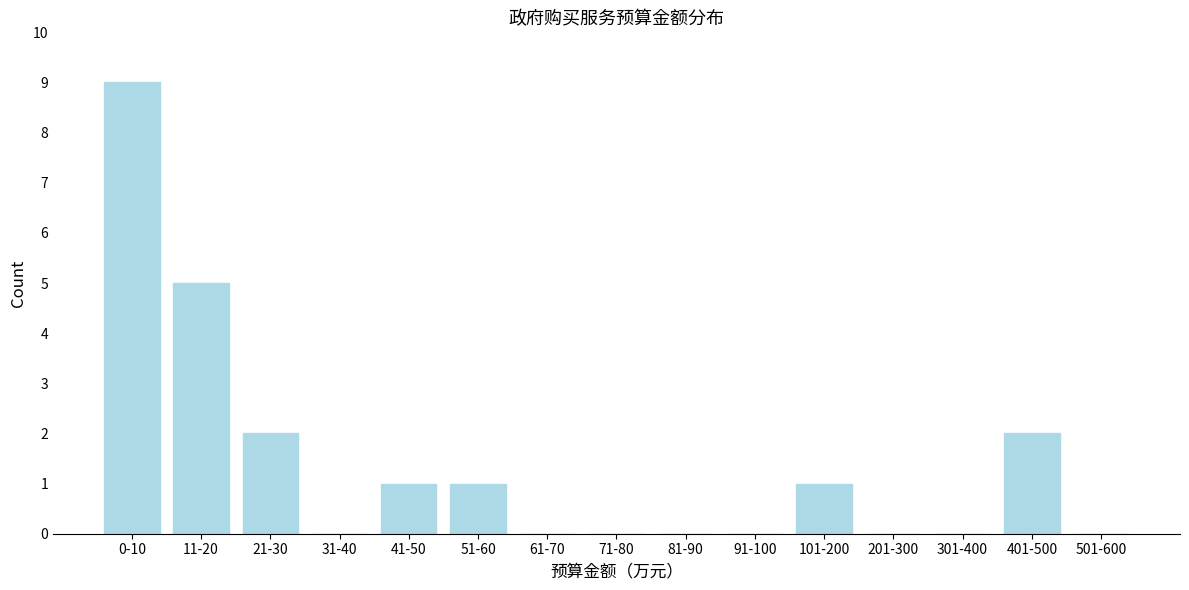

Reading left to right, list all the values displayed in this chart.

0-10=9	11-20=5	21-30=2	31-40=0	41-50=1	51-60=1	61-70=0	71-80=0	81-90=0	91-100=0	101-200=1	201-300=0	301-400=0	401-500=2	501-600=0